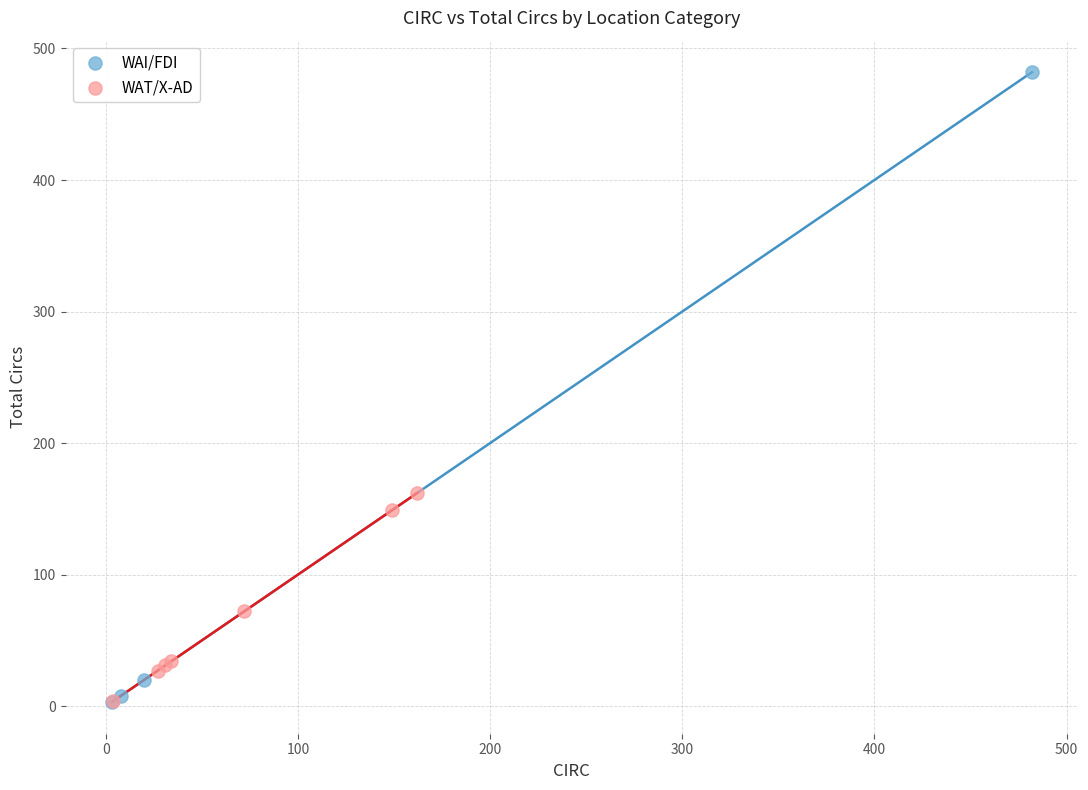

Which series has the widest spread of Y values?

WAI/FDI